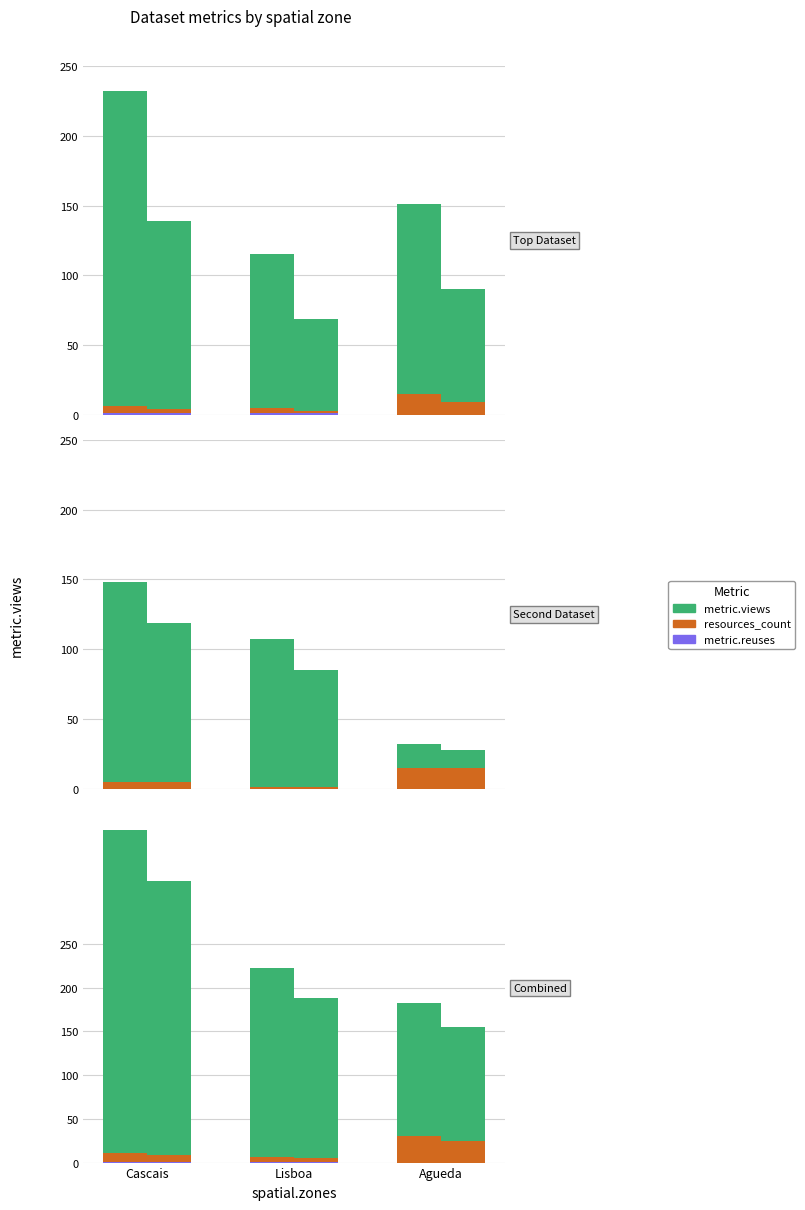

What value does the metric.reuses series have at Lisboa?

1